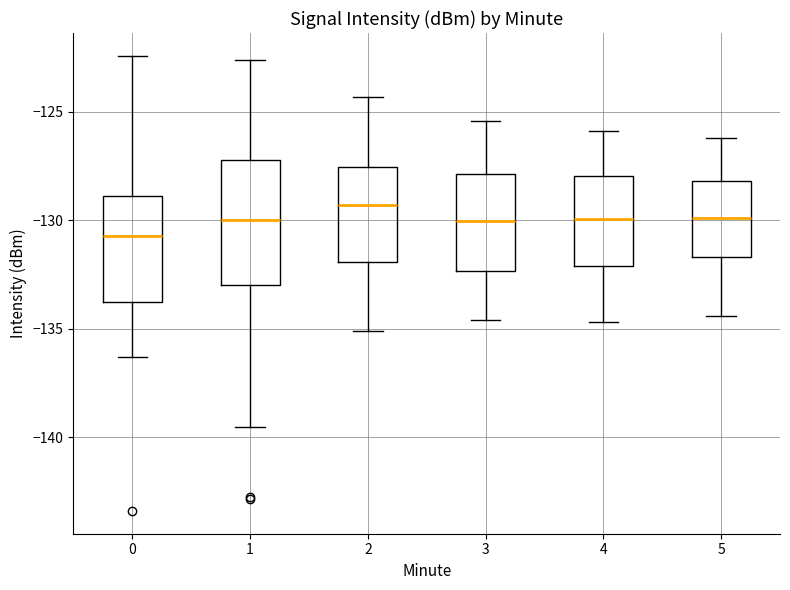

Which box has the lowest median line?

0